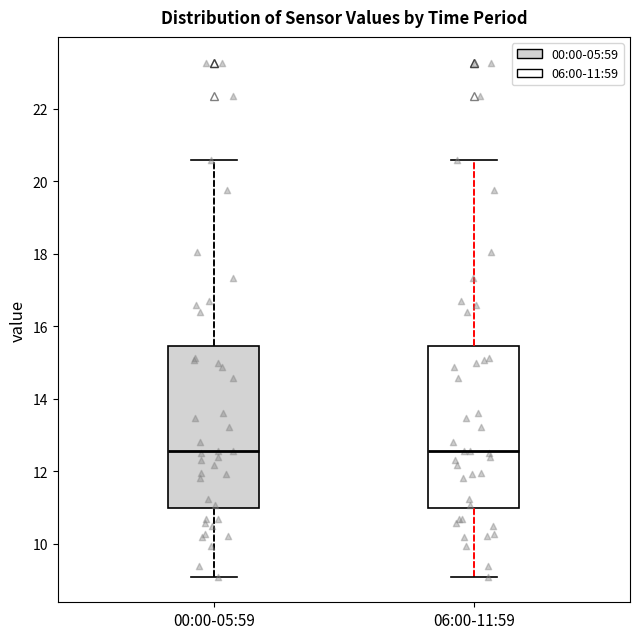

Where does the lower whisker of the box for 00:00-05:59 end on the y-axis? The values are not printed on the chart, so give them approximately, as read against the axis.

9.2